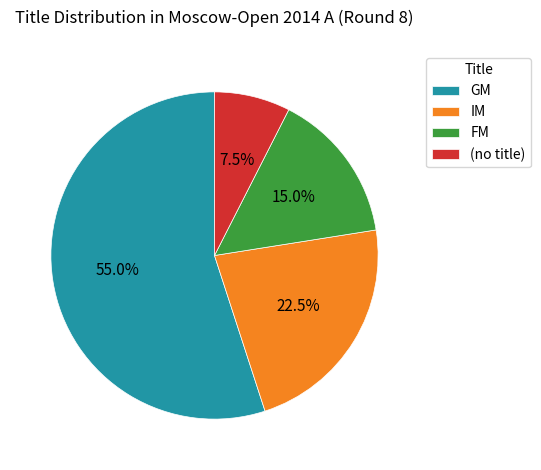

What is the largest slice in the pie chart?

GM